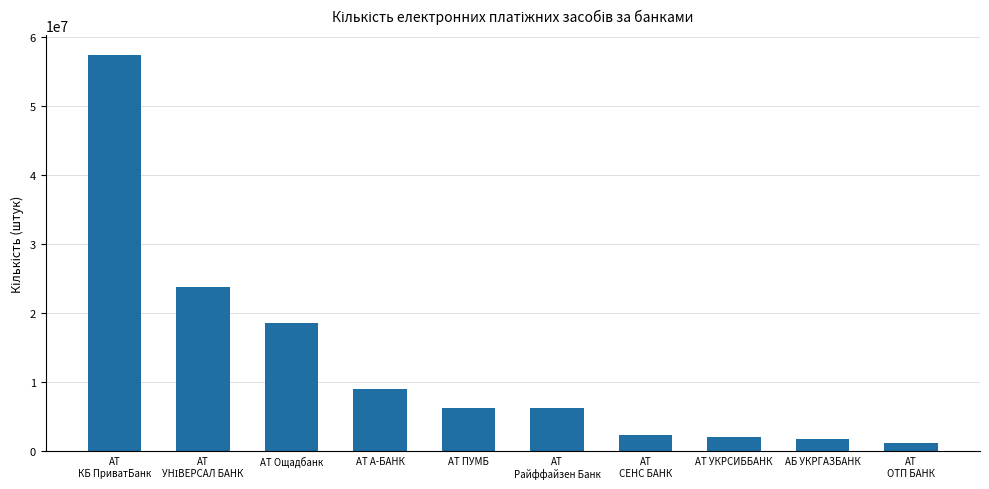

How many data points are less than 6344312?

5